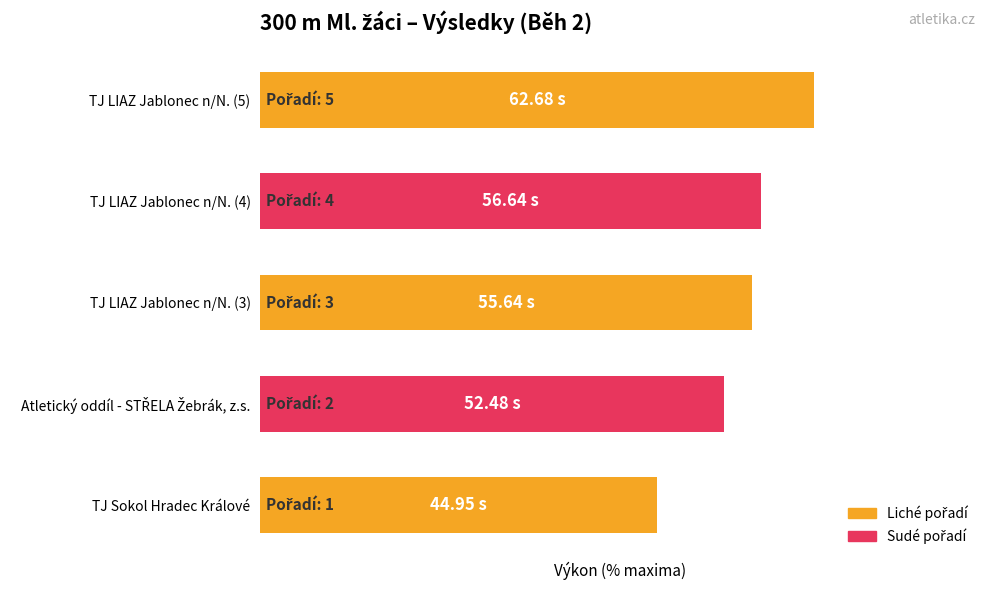

List the labels in order of value, largest first.

TJ LIAZ Jablonec n/N. (5), TJ LIAZ Jablonec n/N. (4), TJ LIAZ Jablonec n/N. (3), Atletický oddíl - STŘELA Žebrák, z.s., TJ Sokol Hradec Králové